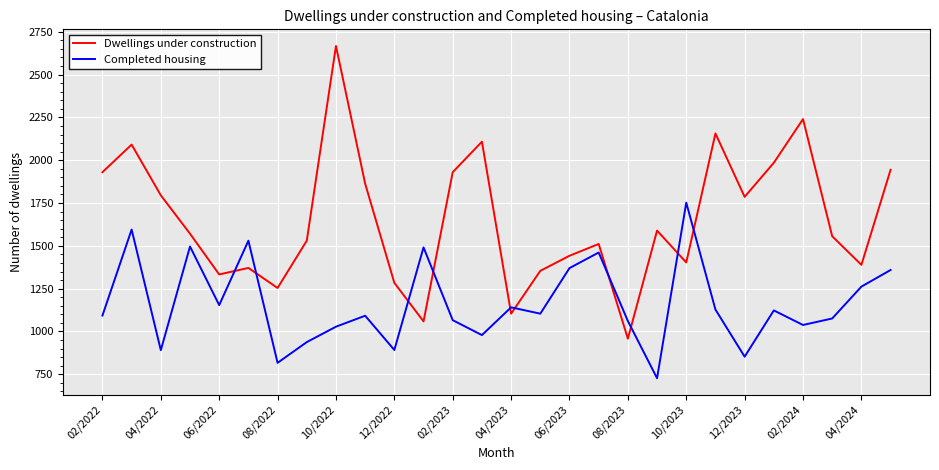

What is the smallest value displayed?

727